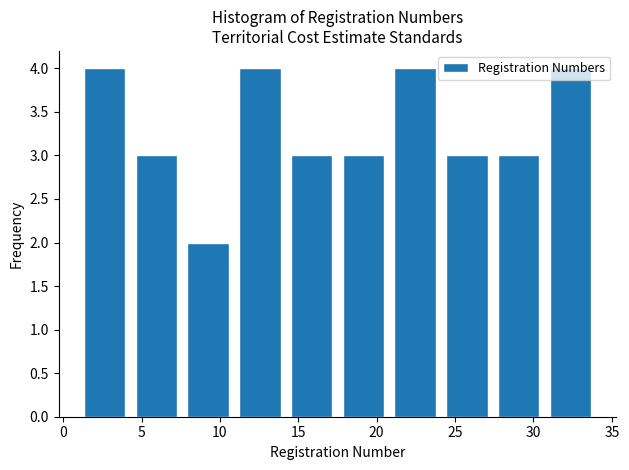

What is the height of the bar covering 30.7 to 34.0 on the x-axis? Neither the bar edges nor the heights are printed on the chart, so give them approximately, as read against the axes.

4